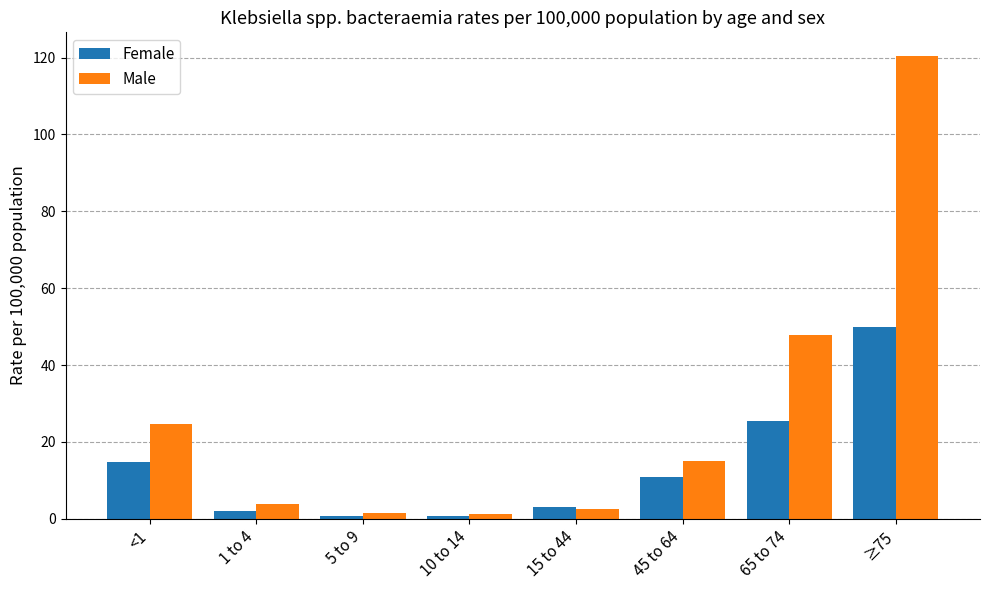

At which label does Female reach its peak?

≥75